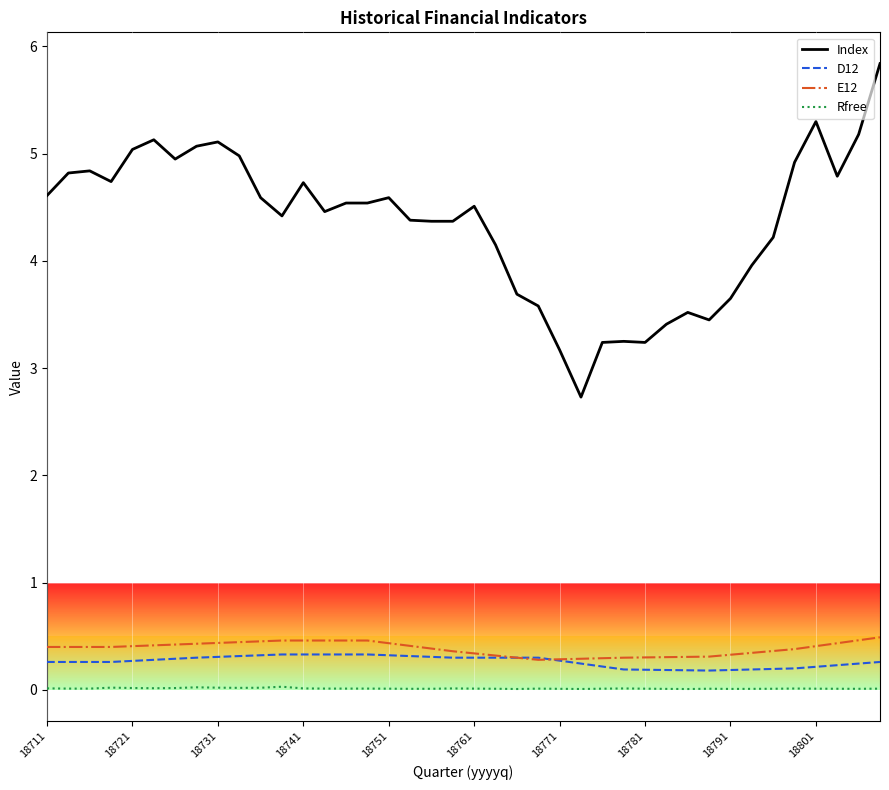

What are all the series names shown in the legend?

Index, D12, E12, Rfree